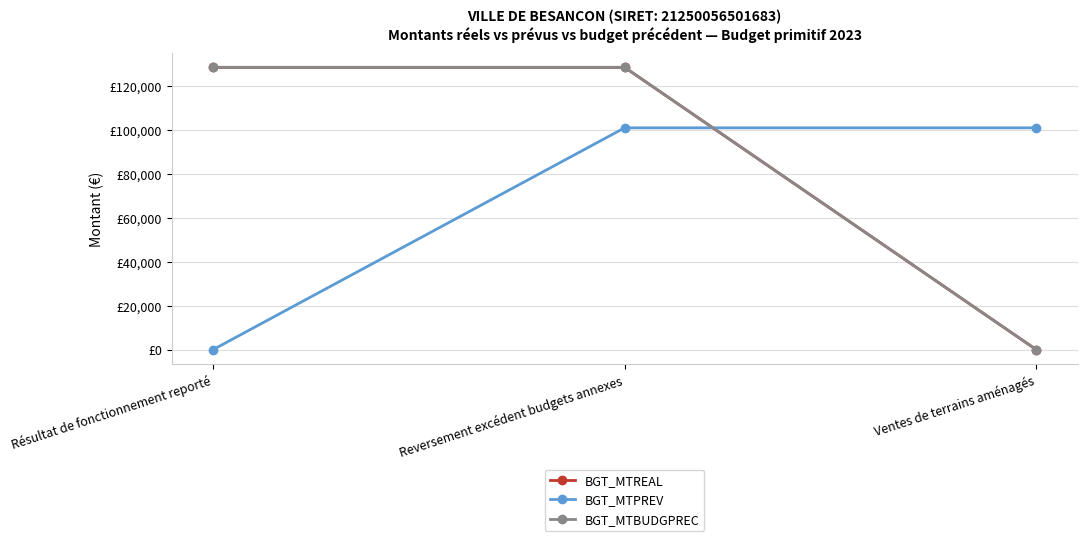

What is the difference between the maximum and minimum values in the BGT_MTREAL series?

128389.8